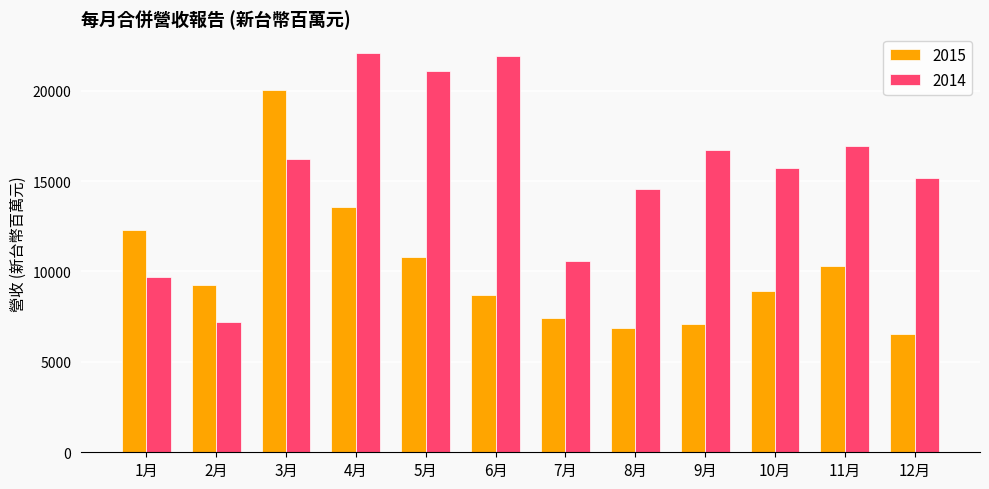

True or false: 2014 has a value of 14541.0 at 8月.

True